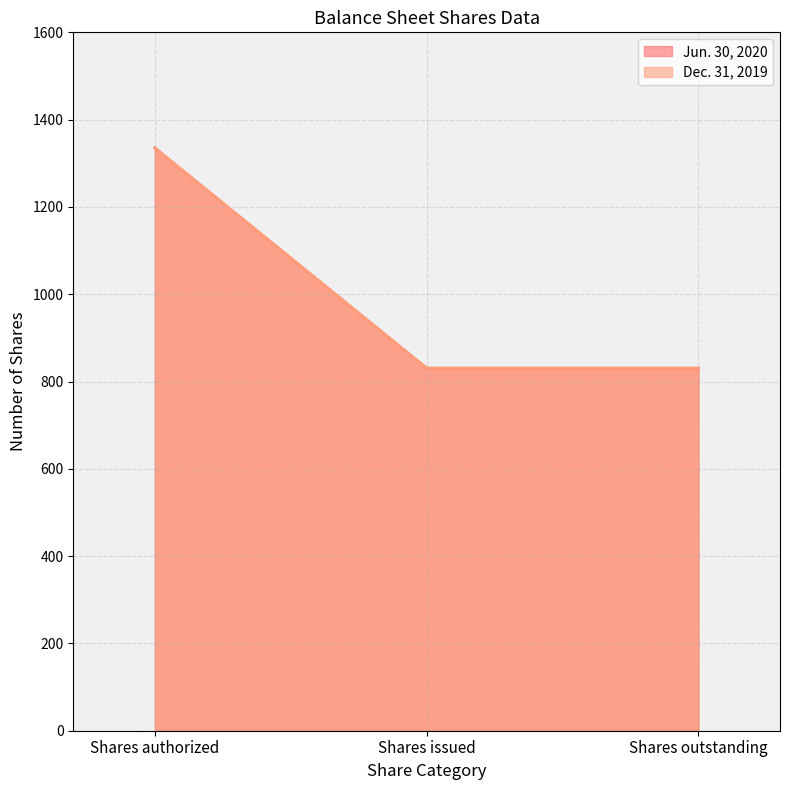

Is it true that Dec. 31, 2019 equals 484.6 at Shares outstanding?

False